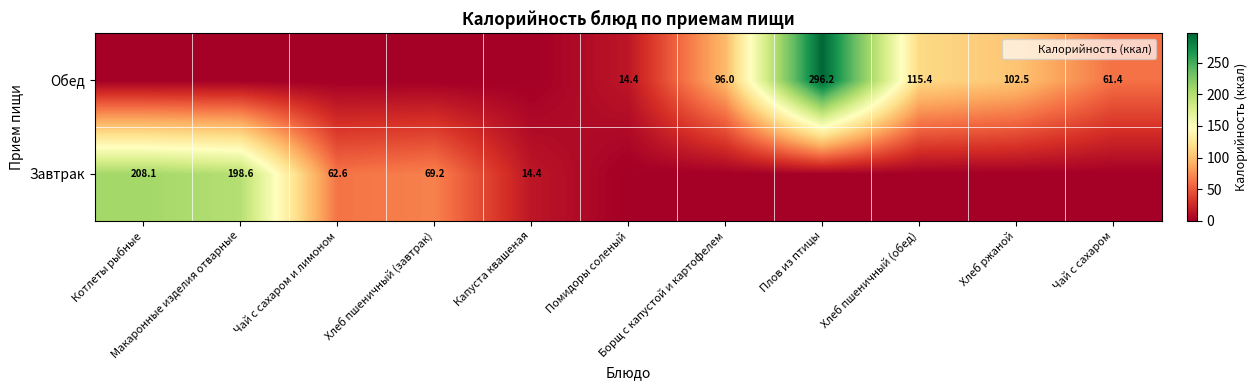

The Обед series shows 0.0 at Котлеты рыбные. True or false?

True